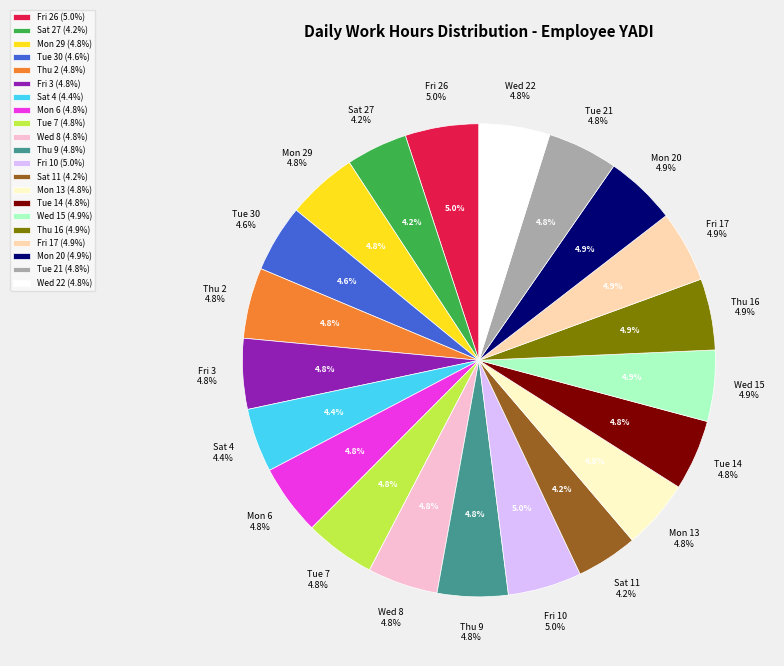

Is it true that Thu 2 is 5% of the pie?

True